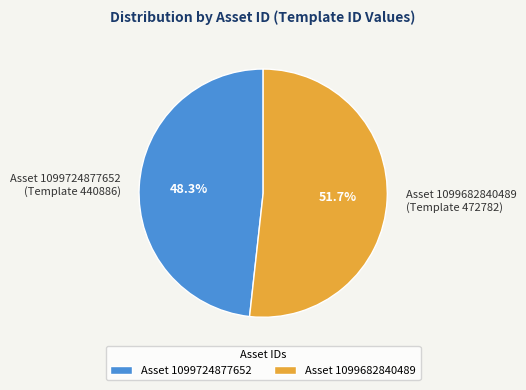

Approximately how many times larger is the value at Asset 1099682840489 compared to Asset 1099724877652?

1.1